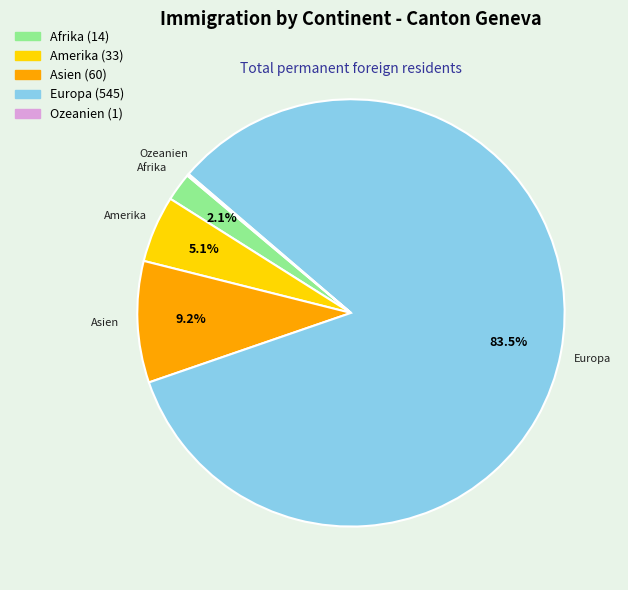

To the nearest percent, what is the difference between the largest and smallest slice percentages?

83%